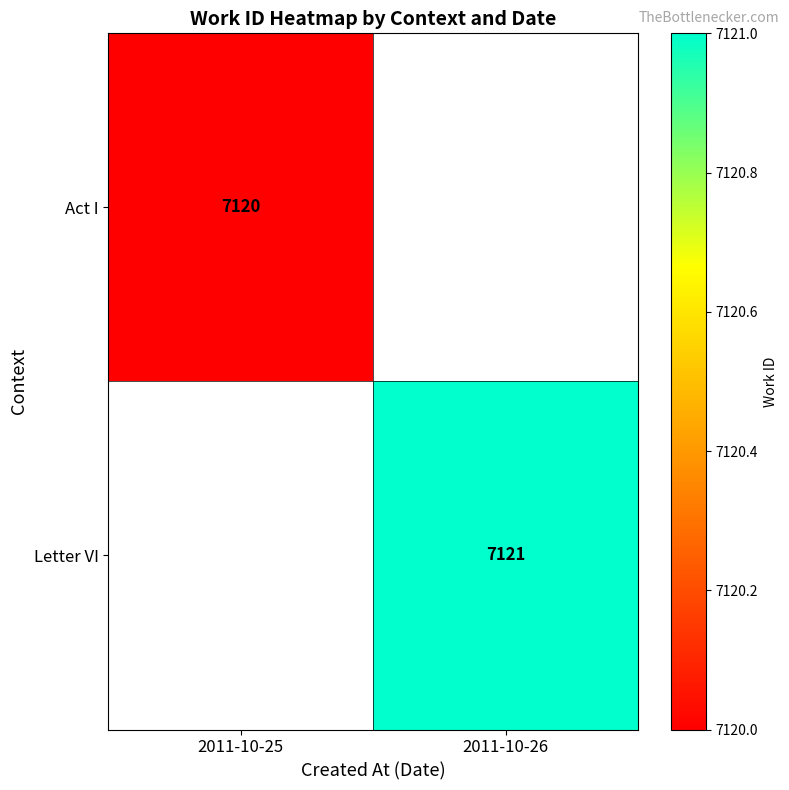

True or false: Letter VI has a value of 2136 at 2011-10-26.

False